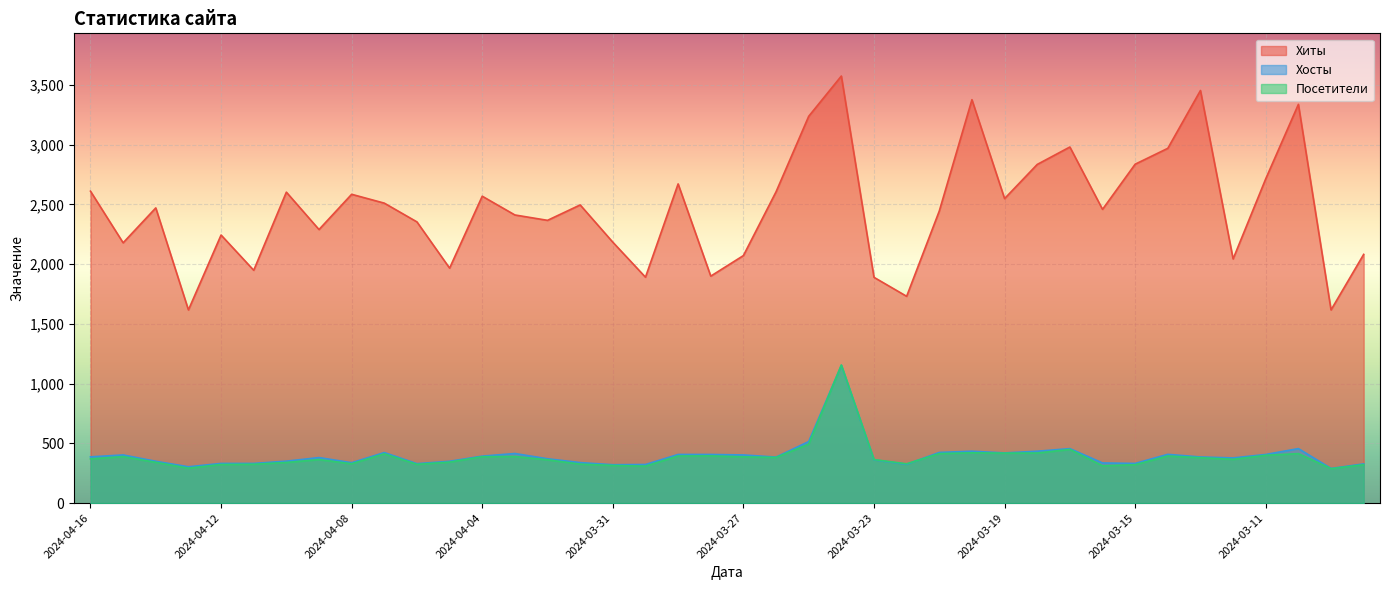

Where does the Хосты series first go above 385?

2024-04-16